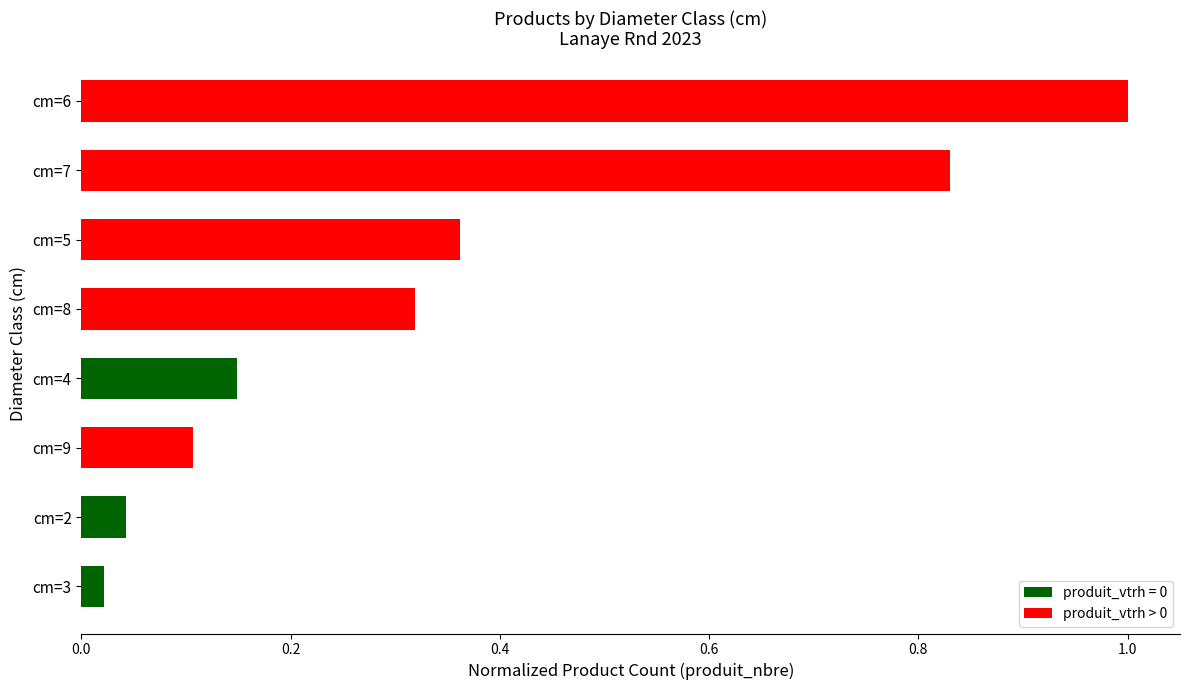

How many bars are there in total?

8